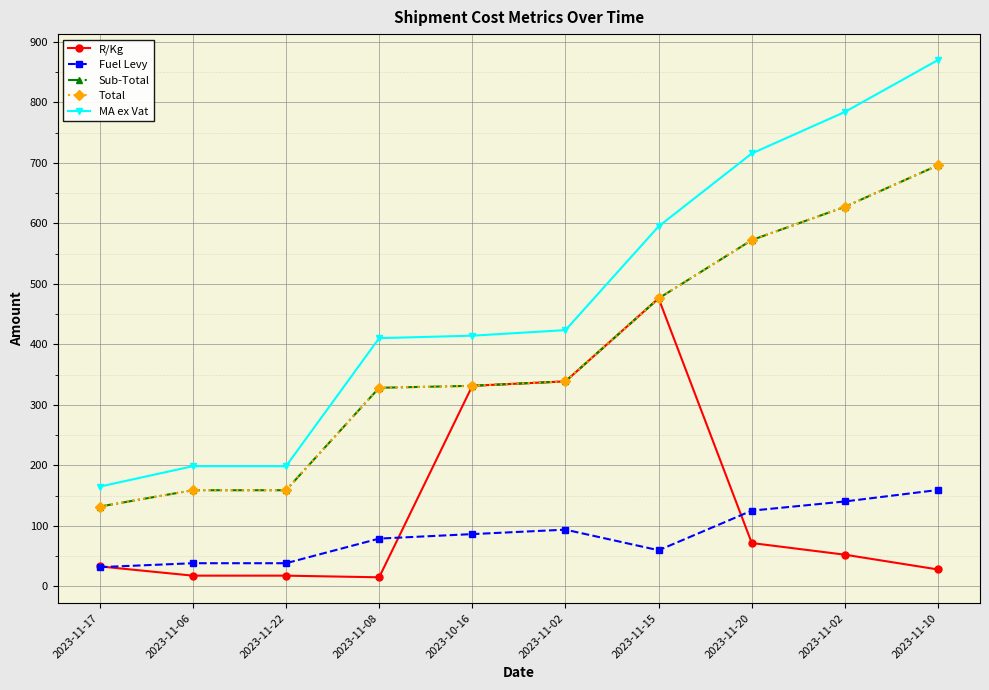

Is this an area chart (filled region under the line)?

No